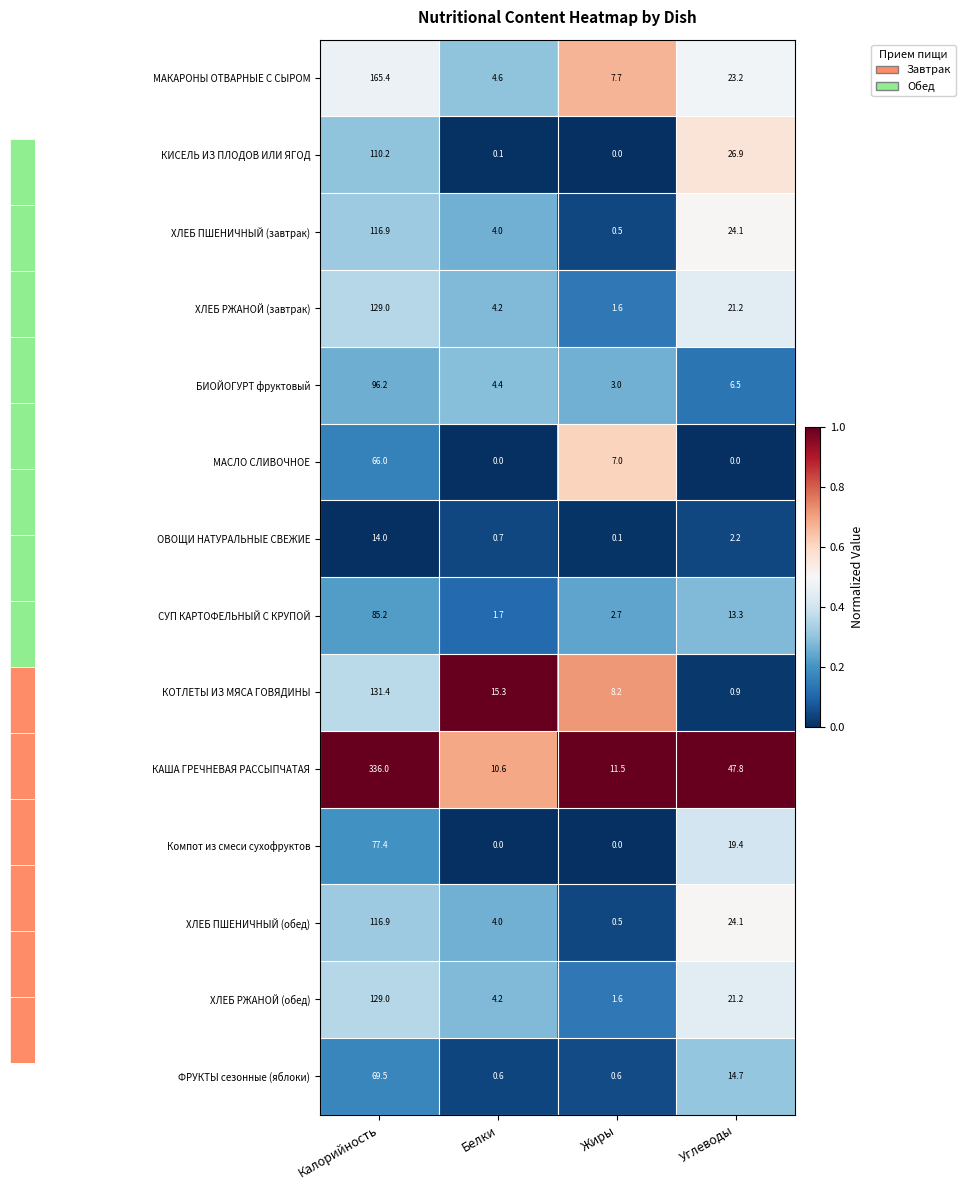

At which label does СУП КАРТОФЕЛЬНЫЙ С КРУПОЙ reach its minimum?

Белки